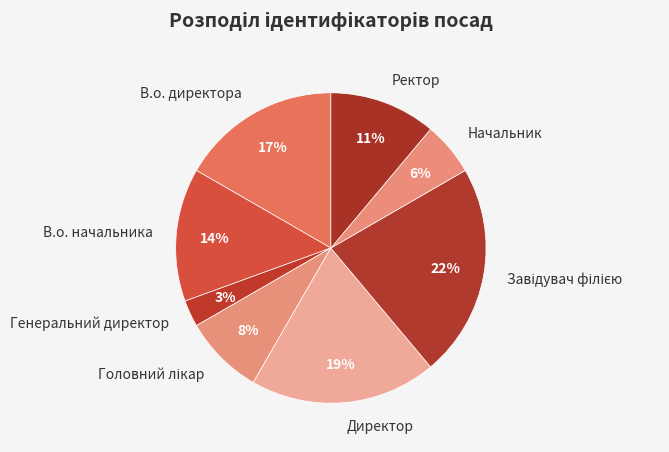

Do В.о. начальника and Генеральний директор together represent more than half of the pie?

No